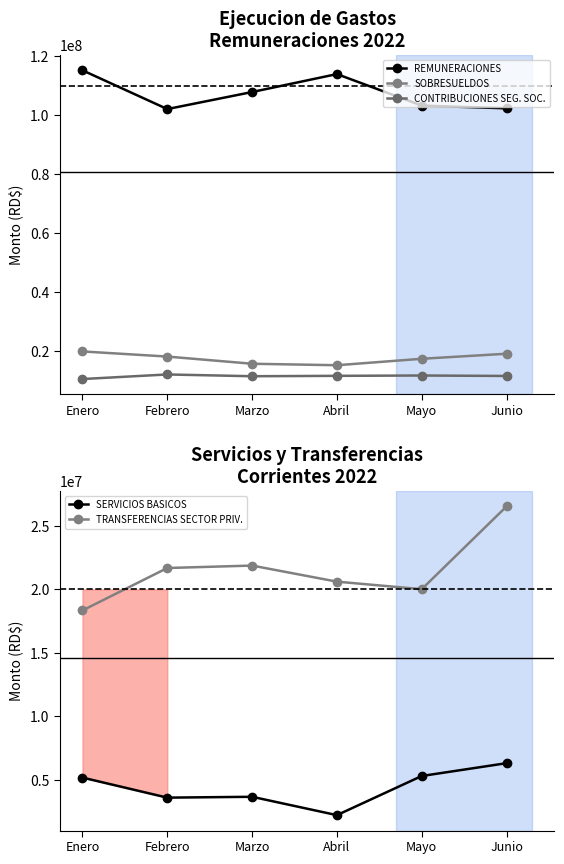

Read the TRANSFERENCIAS SECTOR PRIV. value at Mayo, to the nearest 100.

20013500